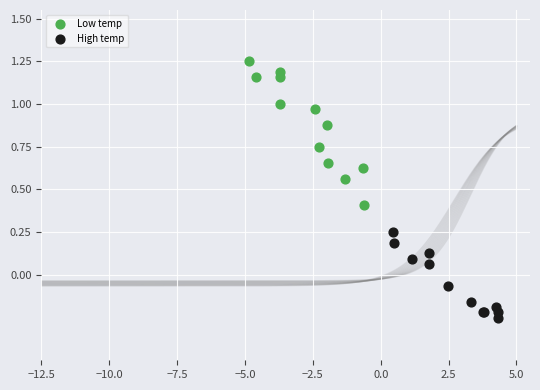

Which series has the largest Y range (max minus min)?

Low temp